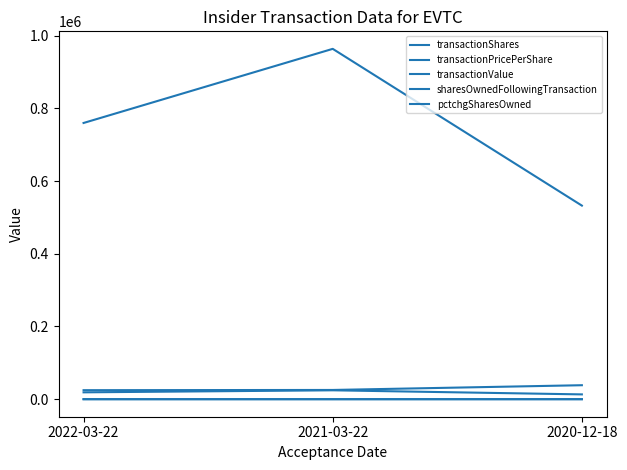

At which label is transactionValue closest to 748194?

2022-03-22